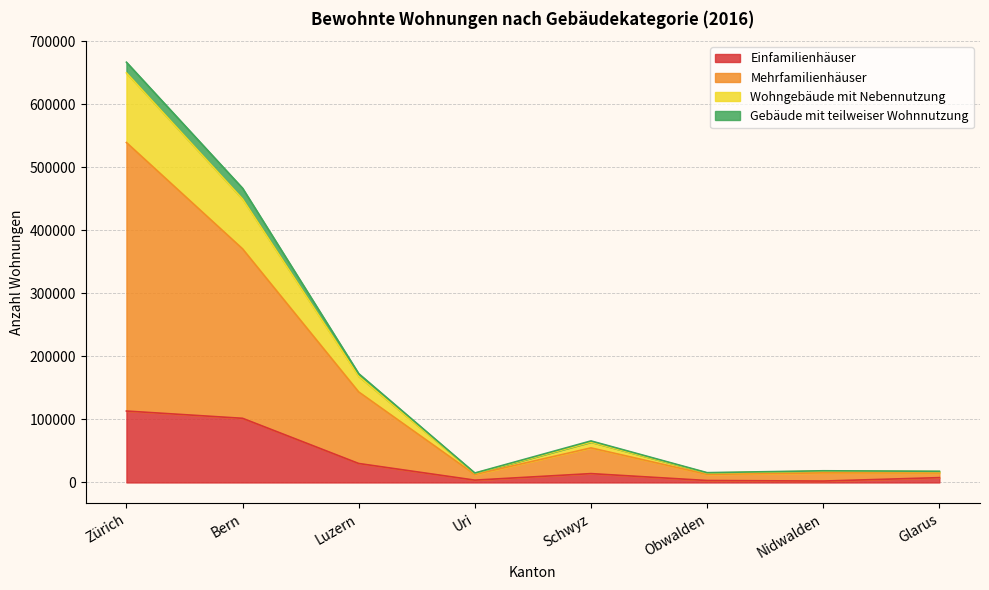

At which category is the sum across all series the highest?

Zürich